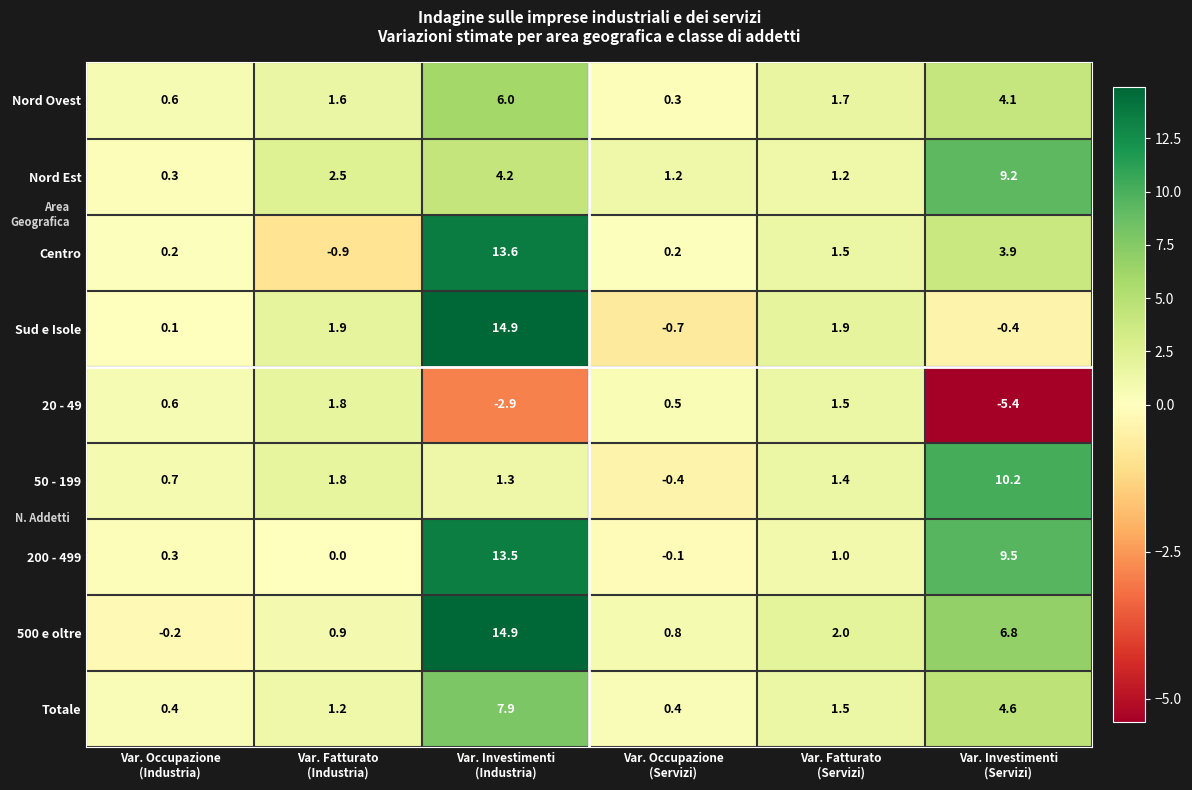

Which series has the largest range (max minus min)?

Sud e Isole